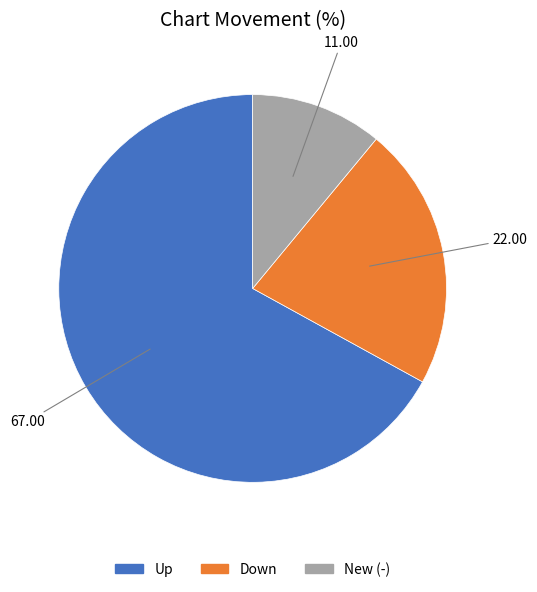

Does any single category account for the majority?

Yes